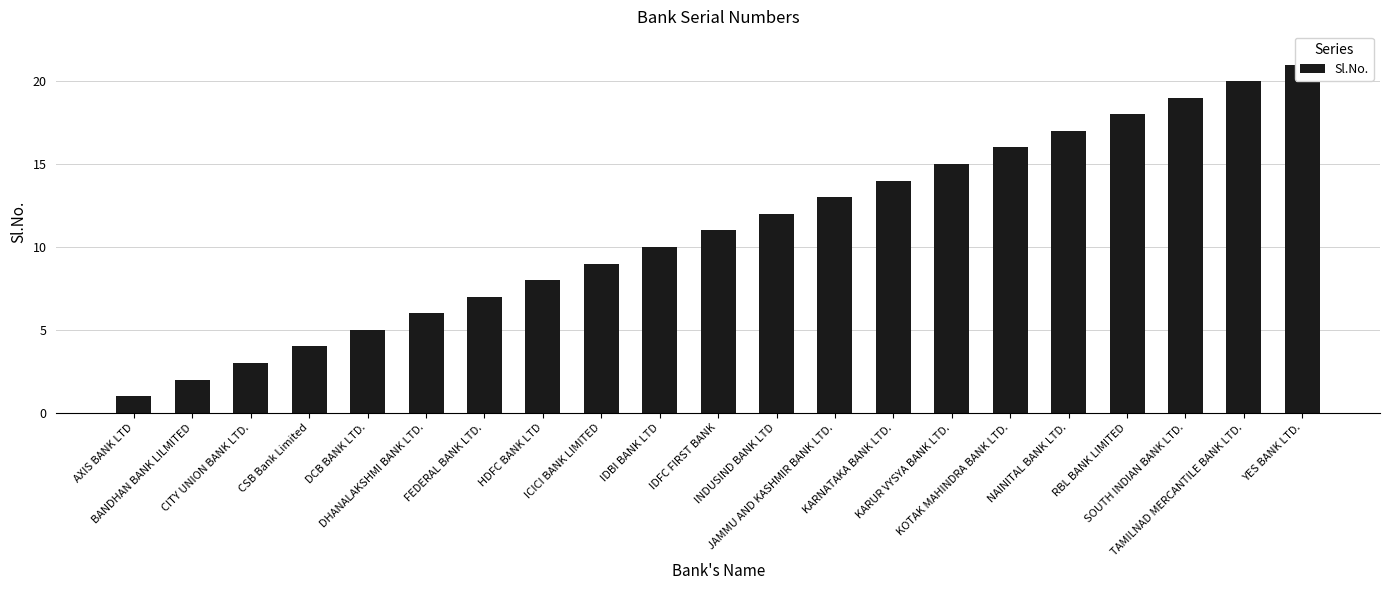

What position from the right is BANDHAN BANK LILMITED?

20